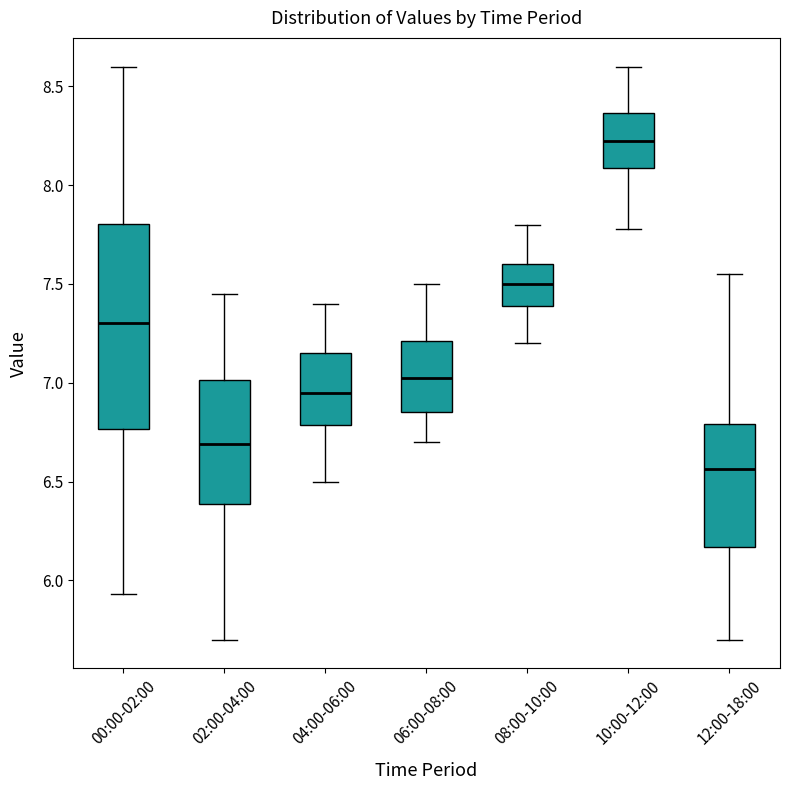

Where is the lower edge of the box for 02:00-04:00 on the y-axis? The values are not printed on the chart, so give them approximately, as read against the axis.

6.40